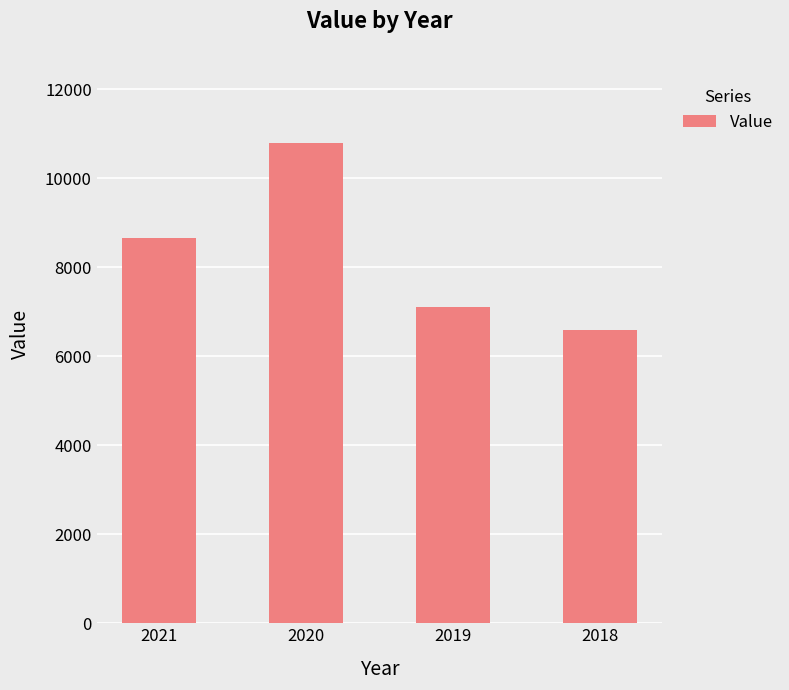

What is the ratio of the value at 2019 to the value at 2018?

1.1